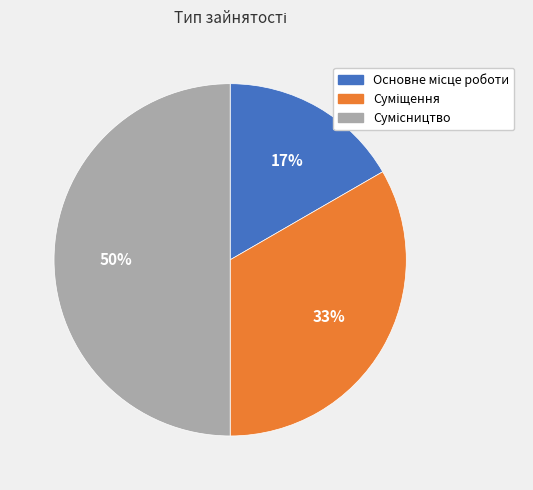

To the nearest percent, what is the average slice percentage?

33%